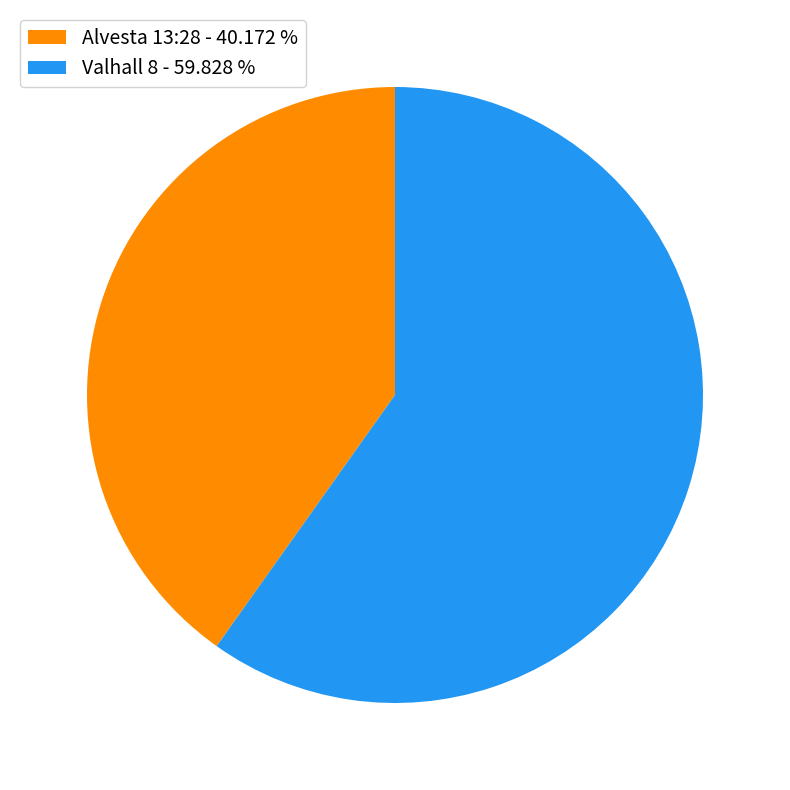

Which slice is the largest?

Valhall 8